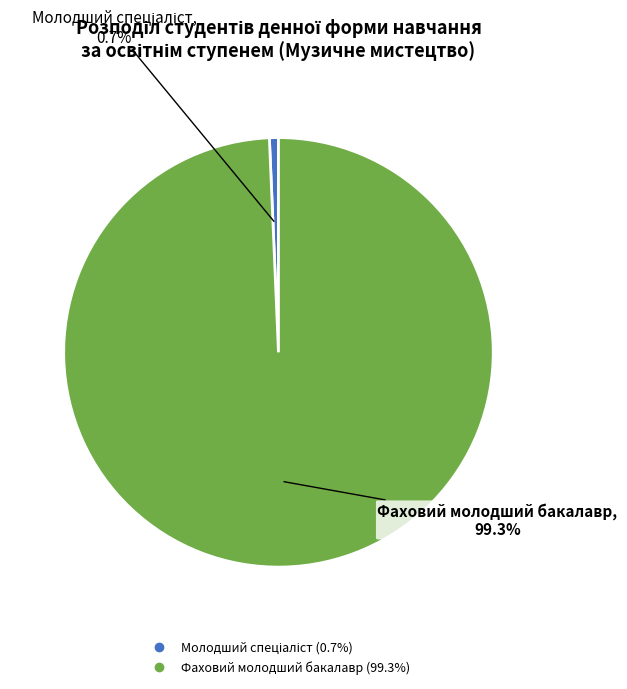

What portion of the pie excludes Фаховий молодший бакалавр?

0.7%